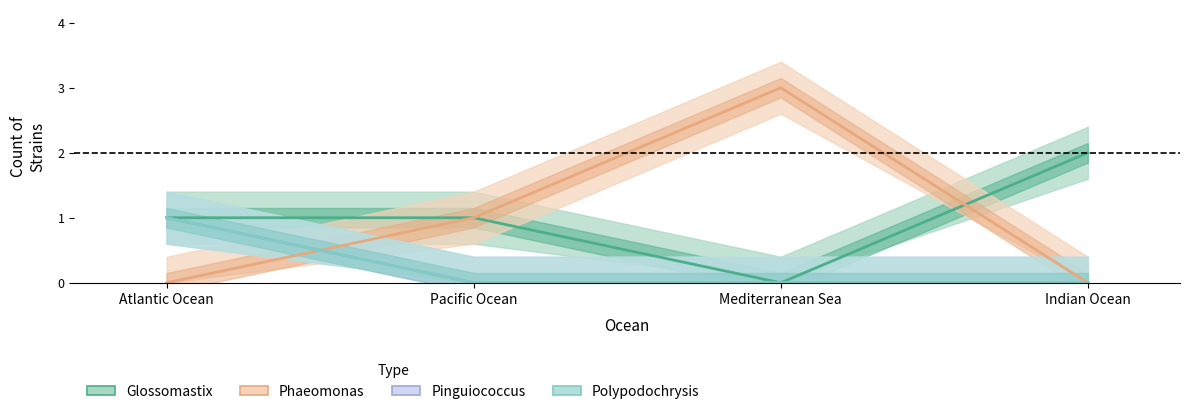

What are all the series names shown in the legend?

Glossomastix, Phaeomonas, Pinguiococcus, Polypodochrysis